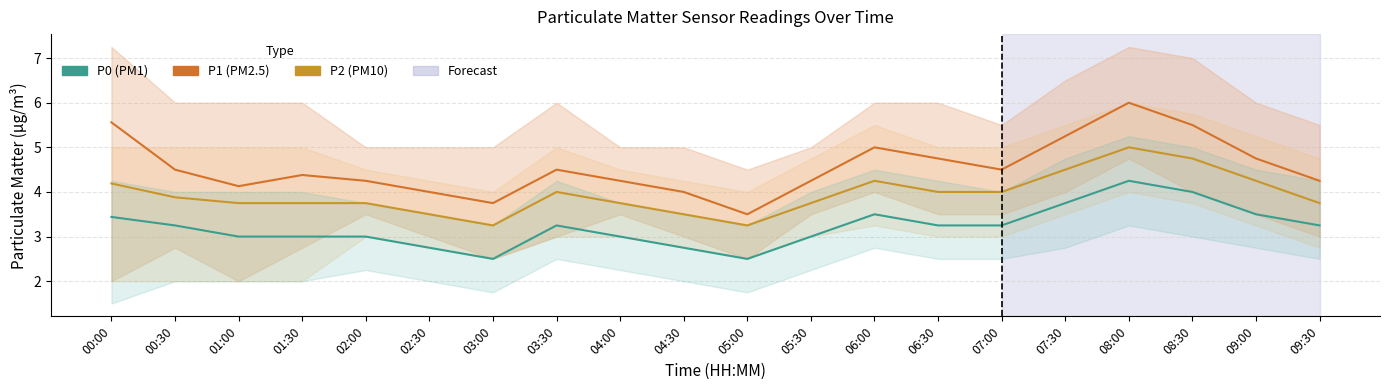

At which category does P1 (PM2.5) reach its first local valley?

01:00